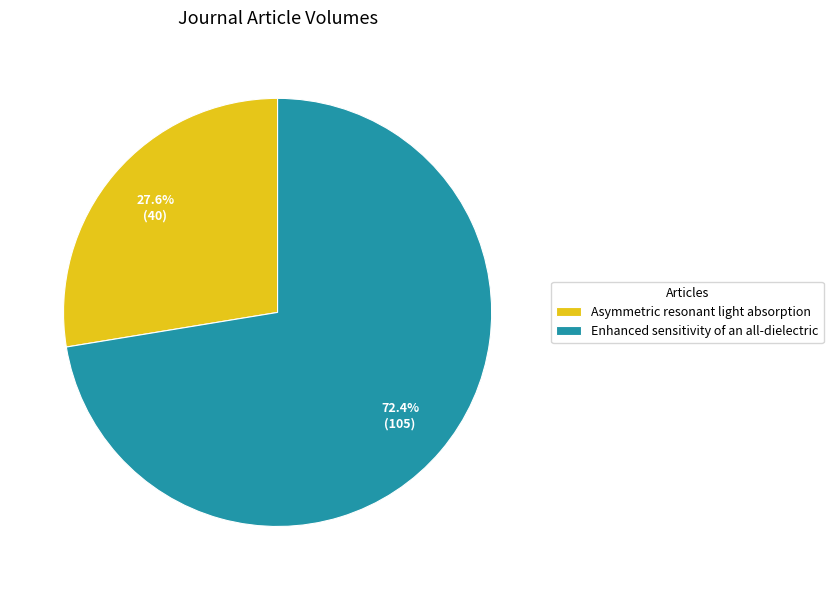

The Enhanced sensitivity of an all-dielectric slice represents 72% of the pie. True or false?

True